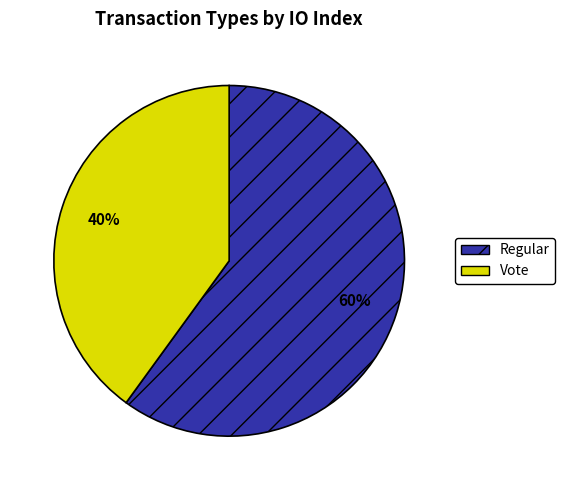

To the nearest percent, what portion does Regular represent?

60%